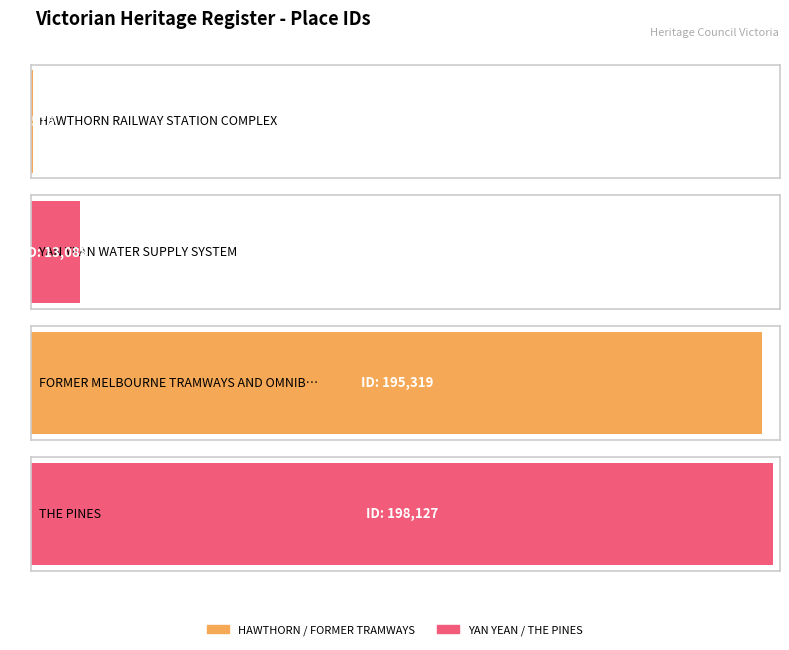

List the labels in order of value, smallest first.

HAWTHORN RAILWAY STATION COMPLEX, YAN YEAN WATER SUPPLY SYSTEM, FORMER MELBOURNE TRAMWAYS AND OMNIBUS, THE PINES